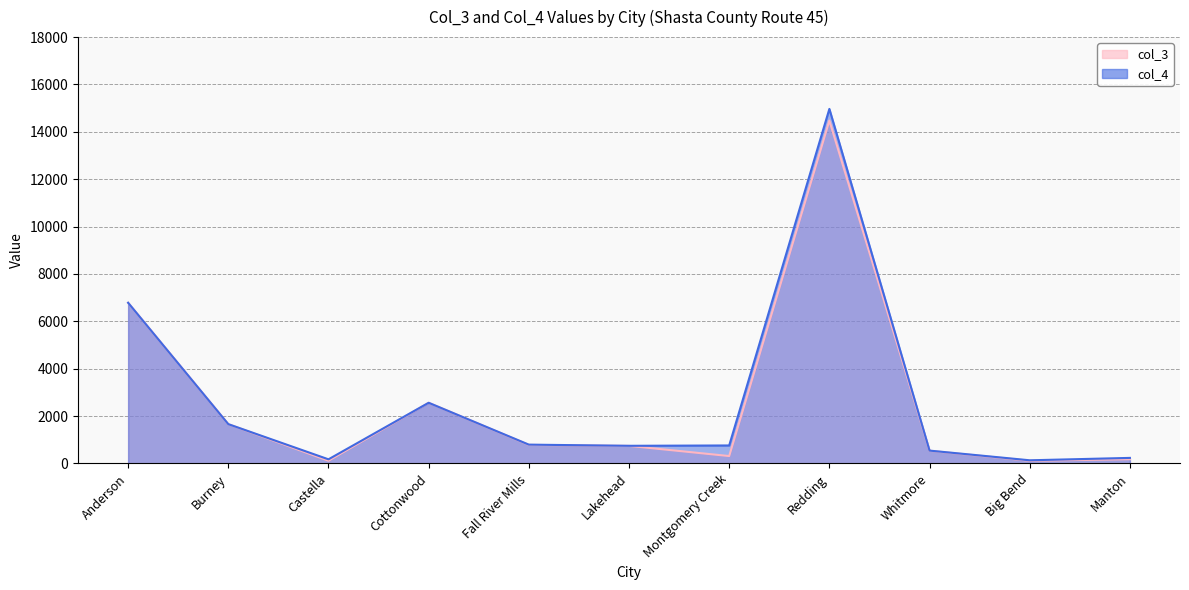

Is the value of col_3 at Cottonwood greater than the value of col_4 at Manton?

Yes